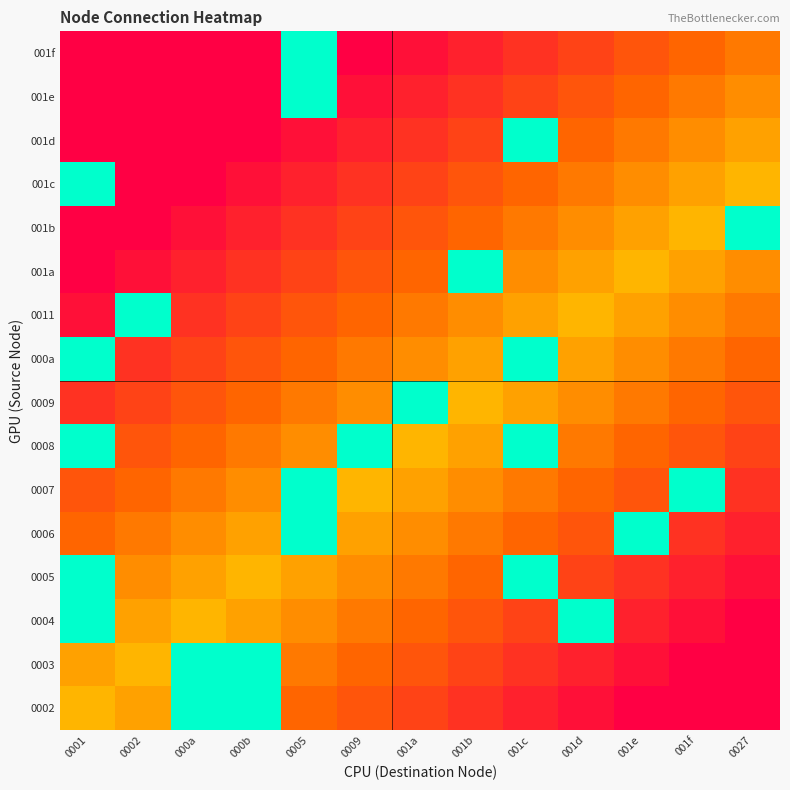

Which label corresponds to the smallest value in the chart?

001e